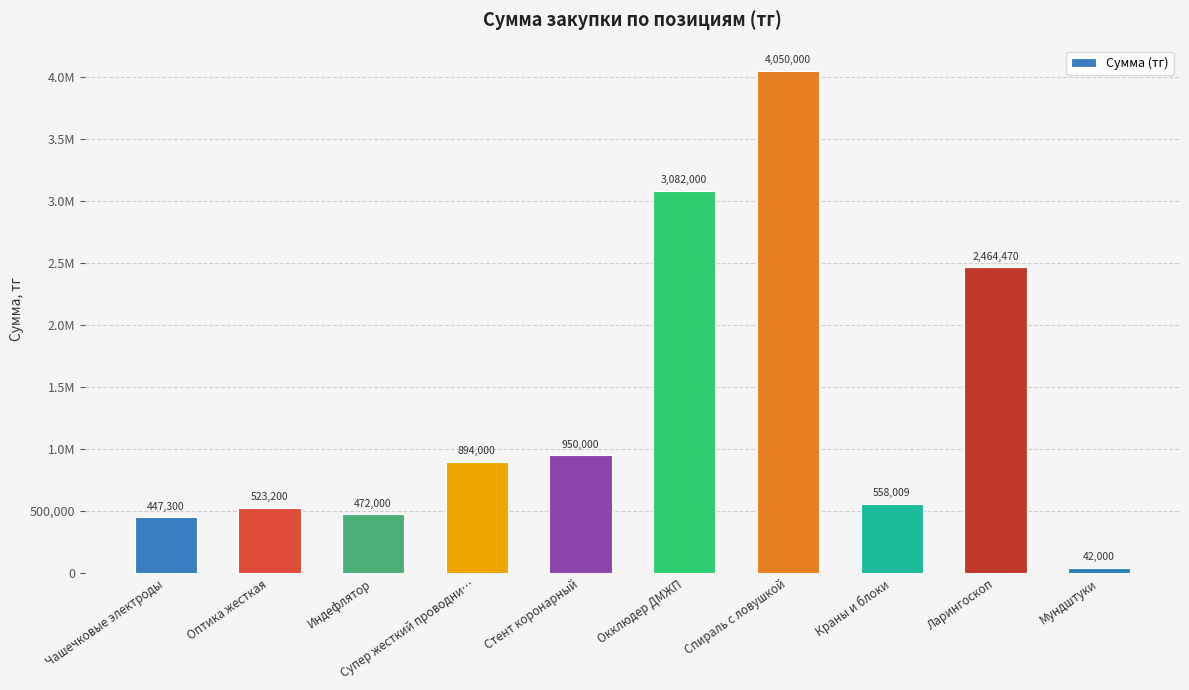

Where is the data nearest to the value 2046000?

Ларингоскоп